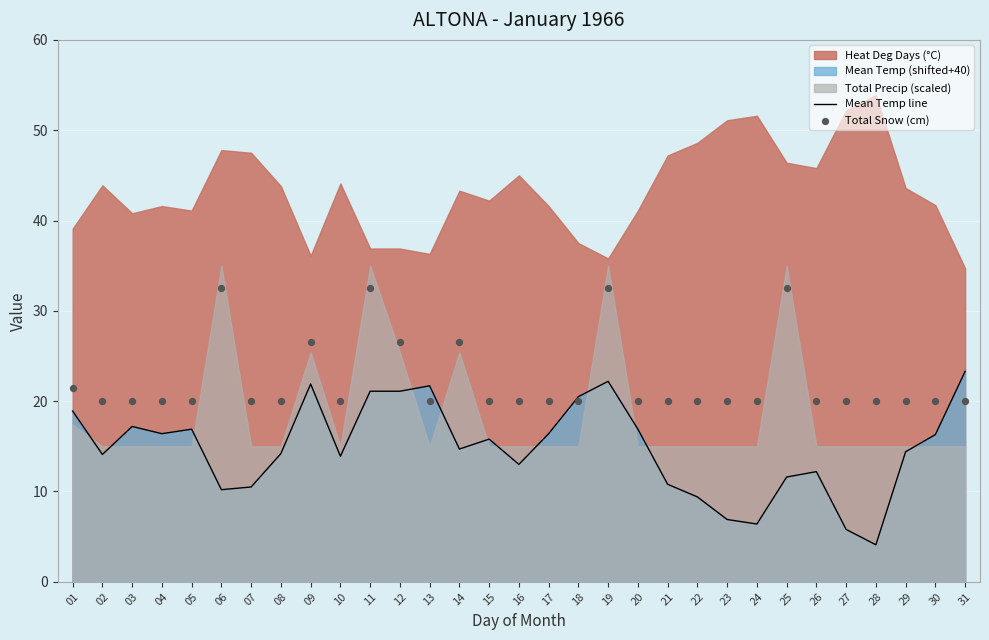

Which series has the largest Y range (max minus min)?

Mean Temp line